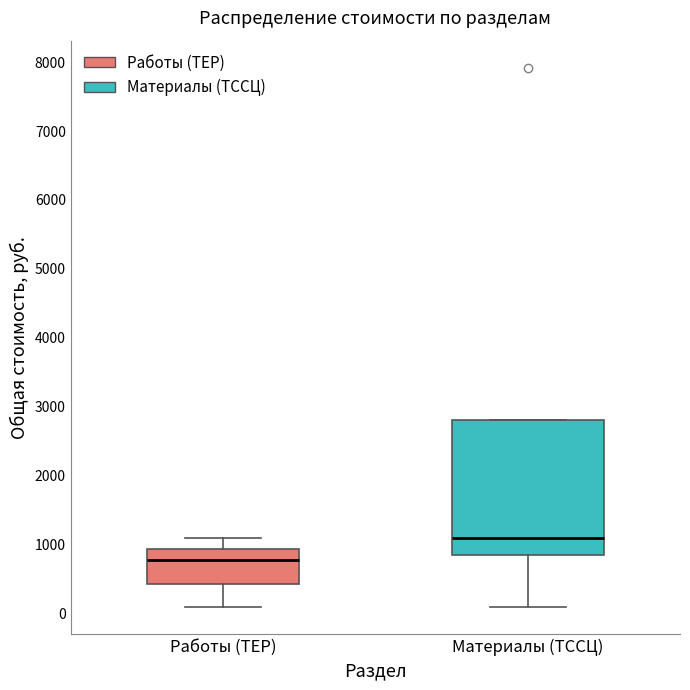

Which box has the lowest median line?

Работы (ТЕР)